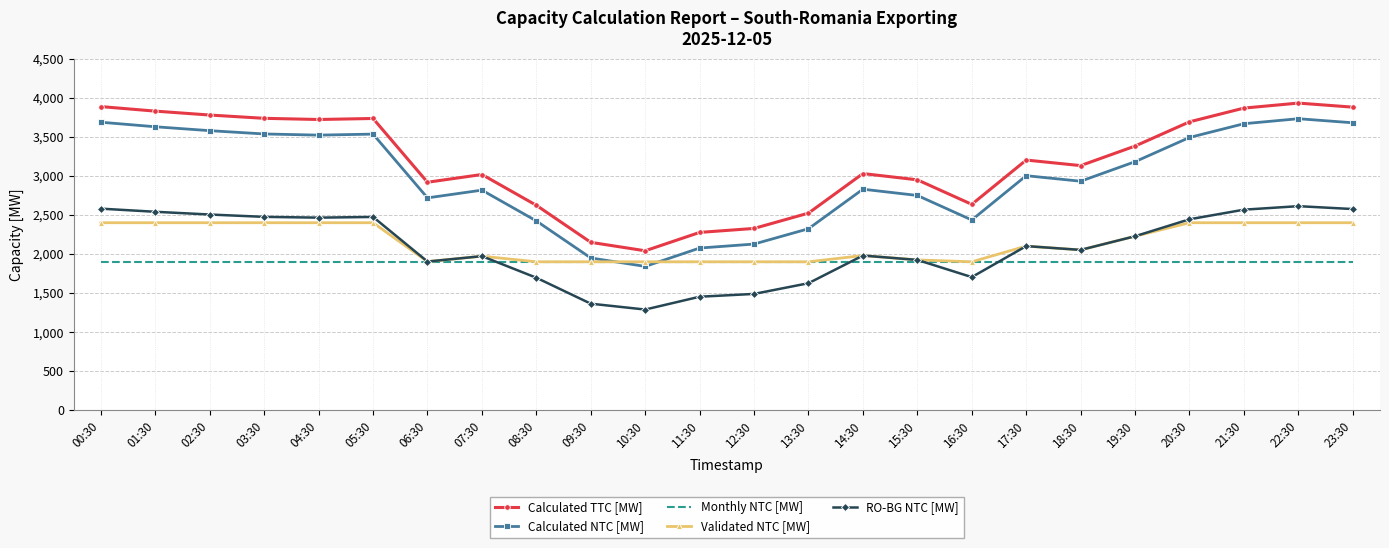

True or false: RO-BG NTC [MW] and Calculated TTC [MW] cross at least once.

False